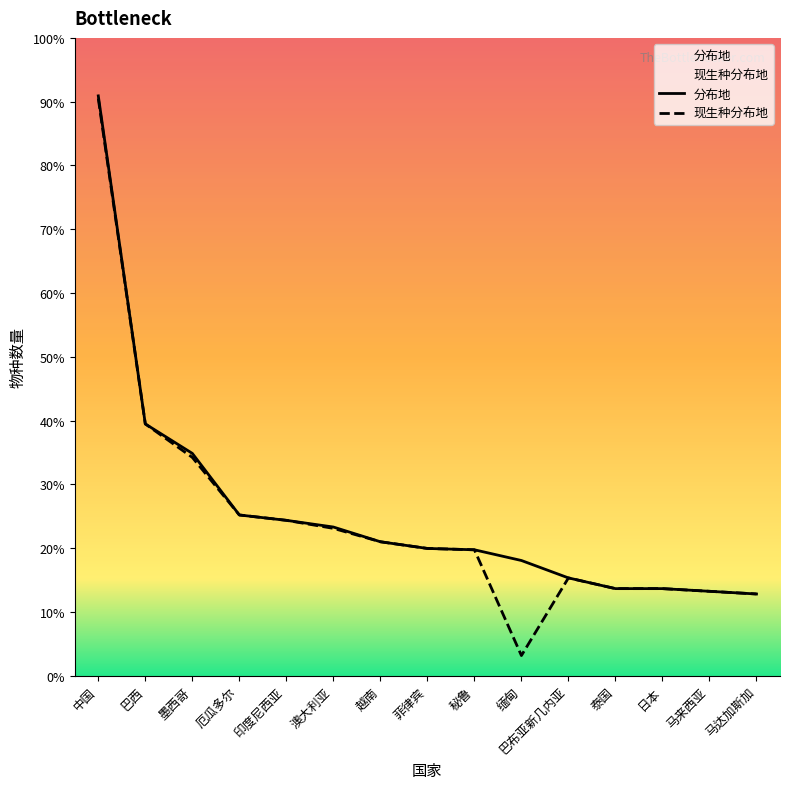

Which category has the lowest value in the 现生种分布地 series?

缅甸